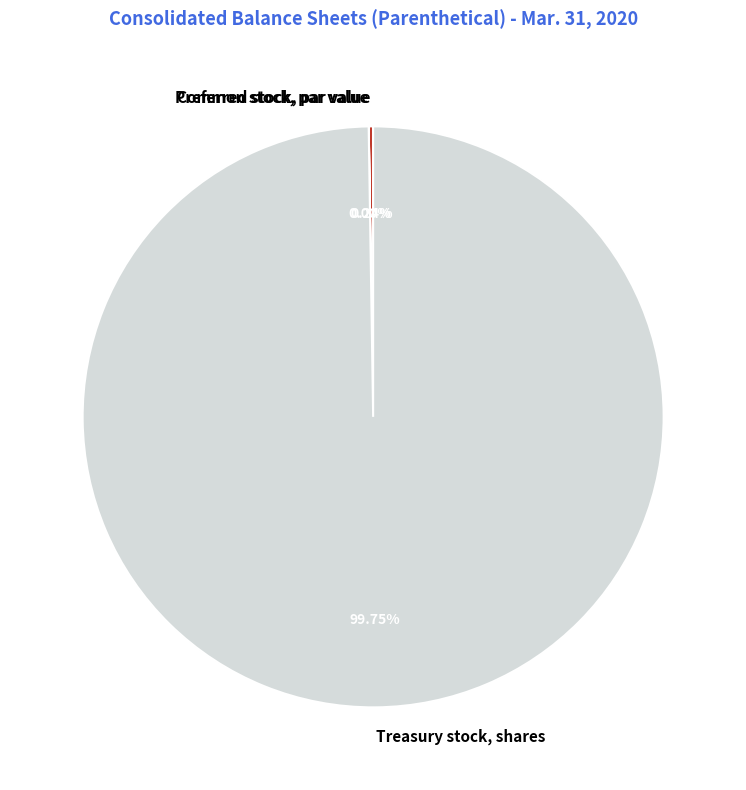

Which category has the biggest portion of the pie?

Treasury stock, shares